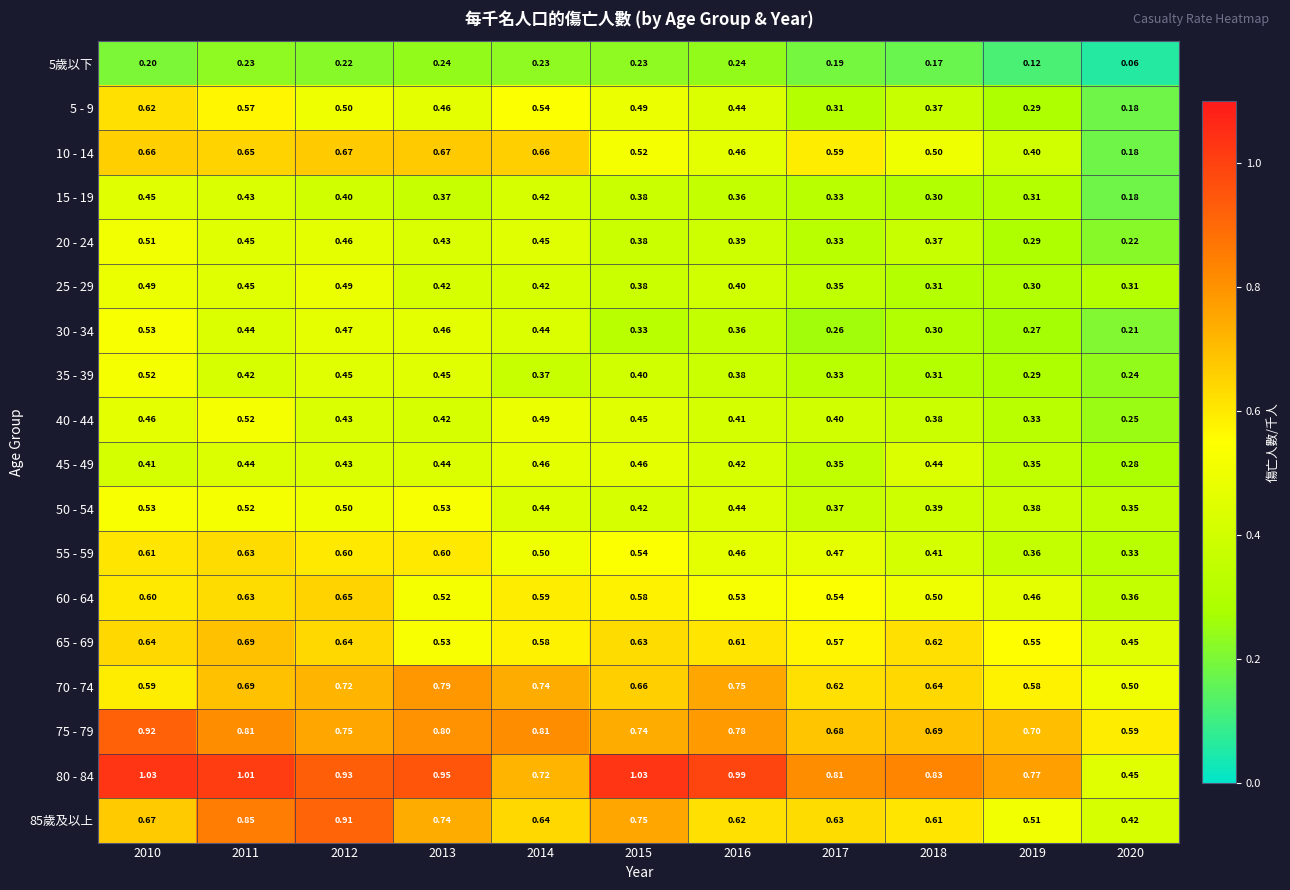

Which series has the largest total across all categories?

80 - 84